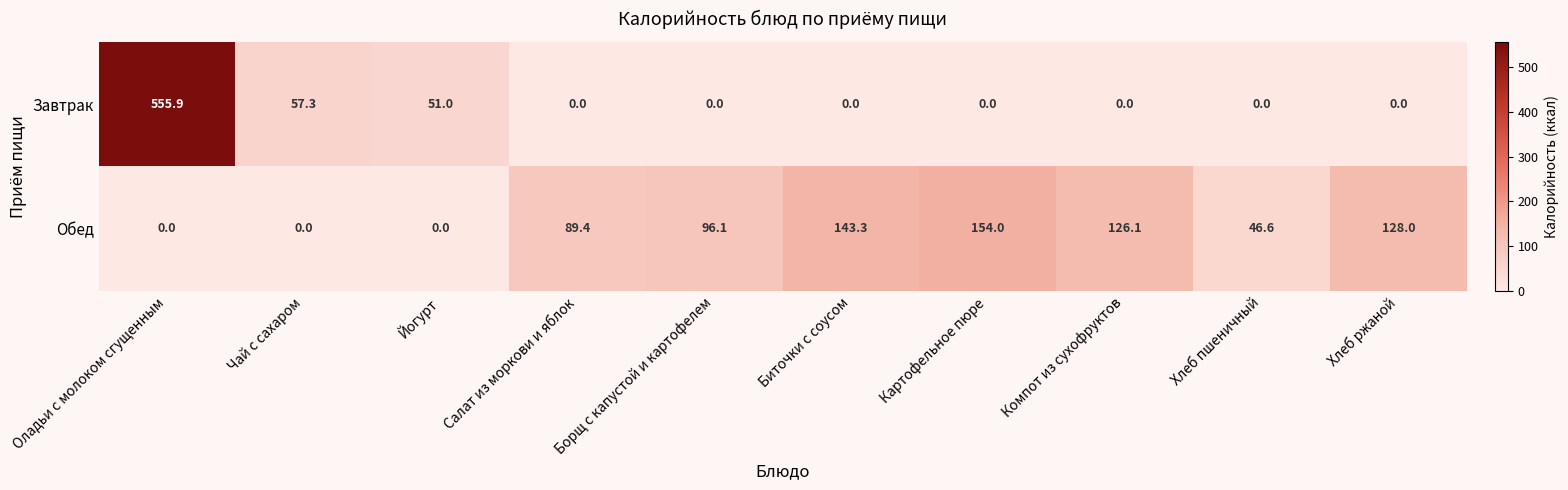

What is the difference between the highest and lowest values at Салат из моркови и яблок?

89.4